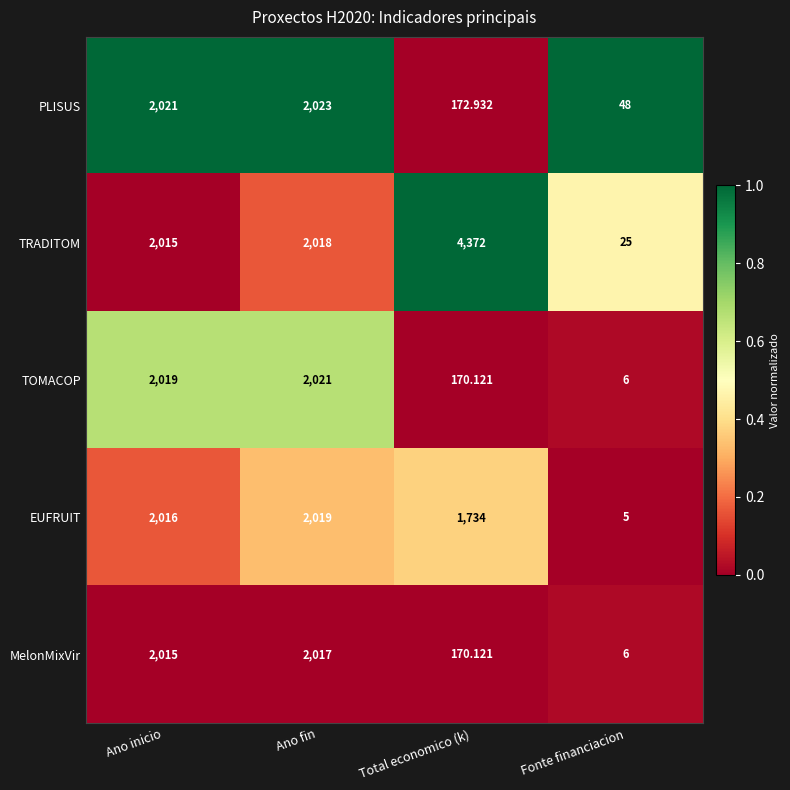

Where is PLISUS nearest to the value 1035?

Total economico (k)